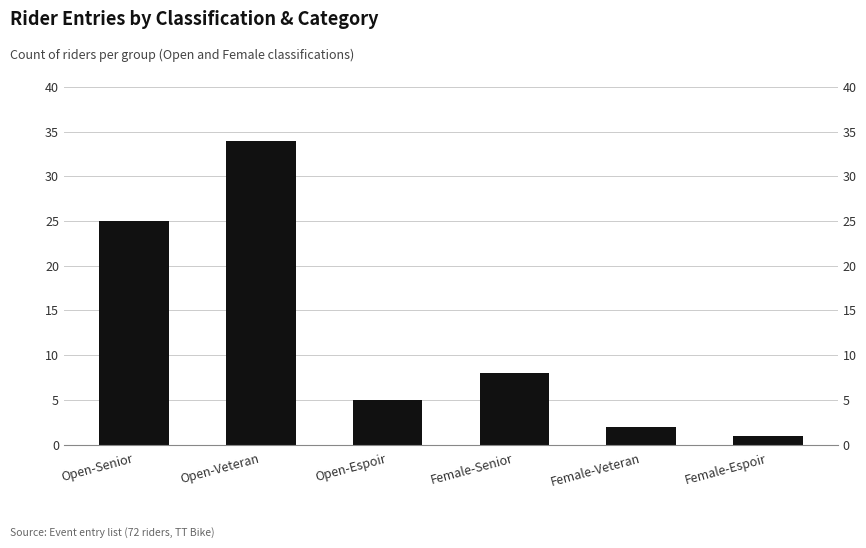

What is the change in value from Female-Senior to Female-Veteran?

-6